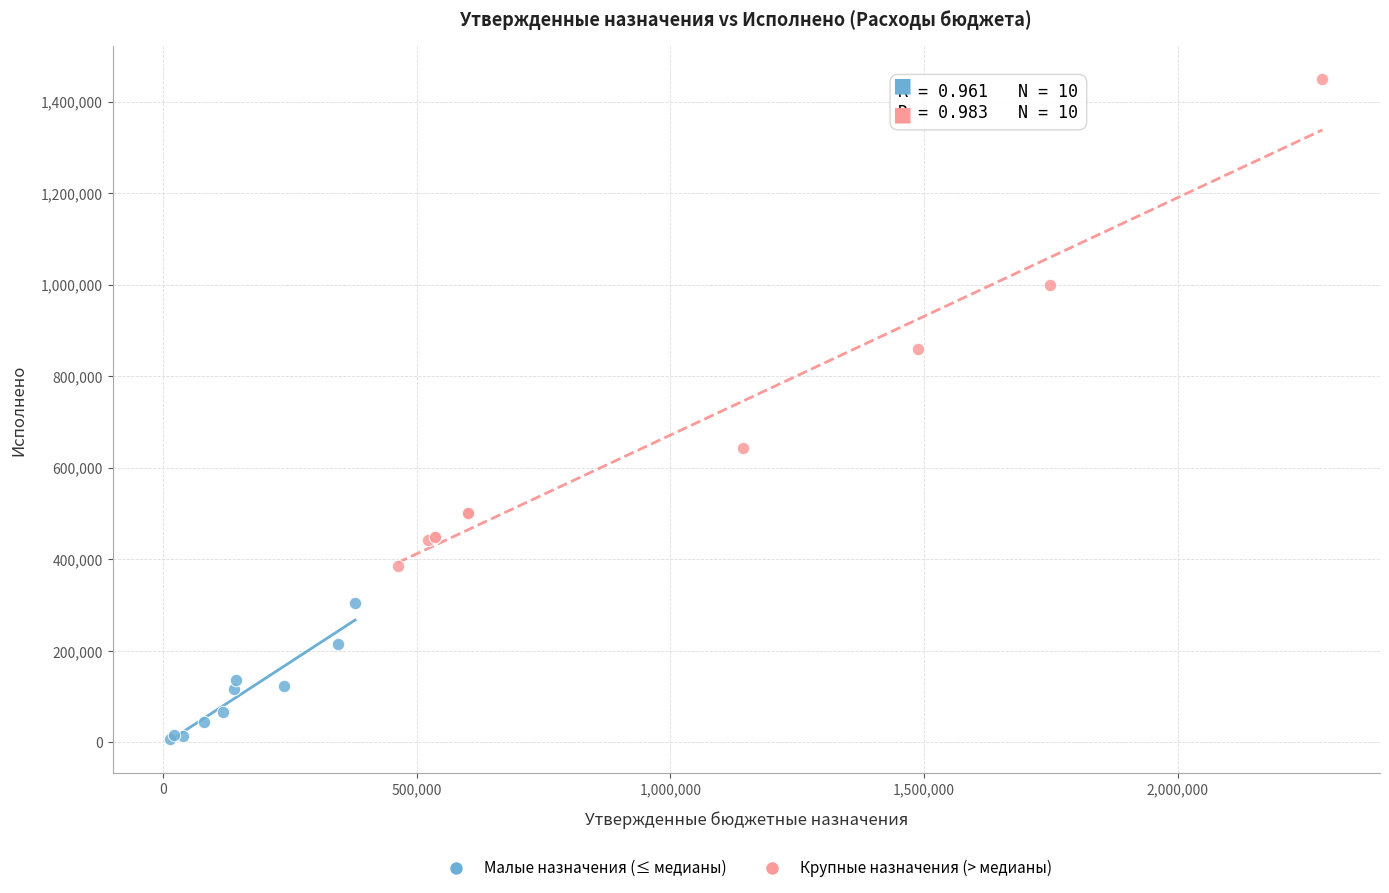

Which series reaches the minimum Y coordinate?

Малые назначения (≤ медианы)